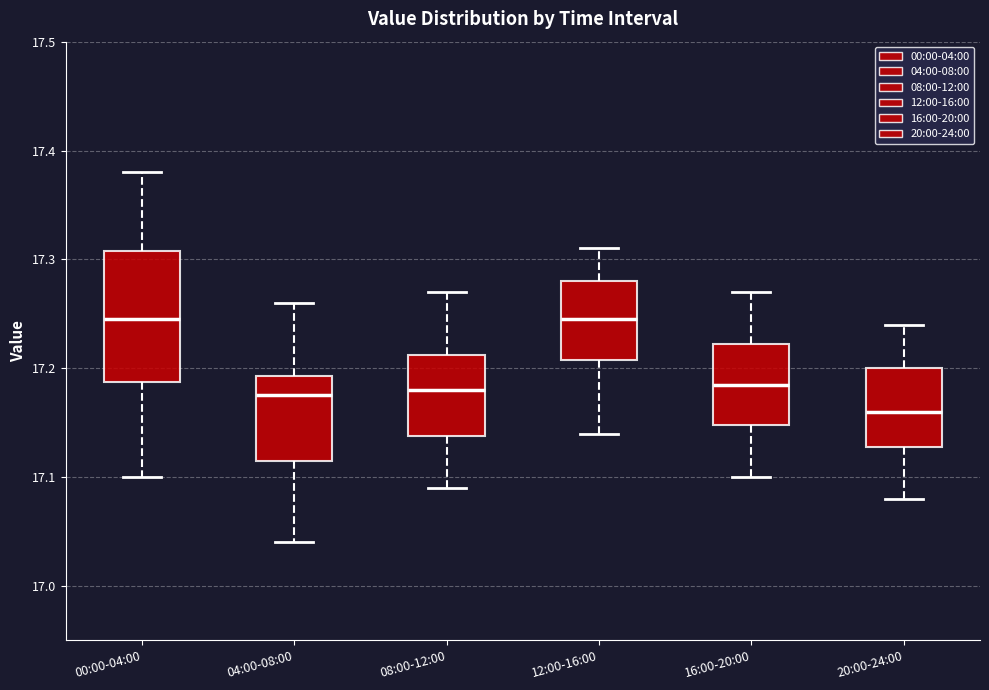

Reading left to right, transcribe this box plot: for each box, give where its median line is, the range the box spans, and where its two whiskers end, as read against the y-axis. The values are not printed on the chart, so give them approximately, as read against the axis.

00:00-04:00: median 17.25, box 17.19 to 17.31, whiskers 17.10 to 17.38
04:00-08:00: median 17.18, box 17.12 to 17.19, whiskers 17.04 to 17.26
08:00-12:00: median 17.18, box 17.14 to 17.21, whiskers 17.09 to 17.27
12:00-16:00: median 17.25, box 17.21 to 17.28, whiskers 17.14 to 17.31
16:00-20:00: median 17.19, box 17.15 to 17.22, whiskers 17.10 to 17.27
20:00-24:00: median 17.16, box 17.13 to 17.20, whiskers 17.08 to 17.24